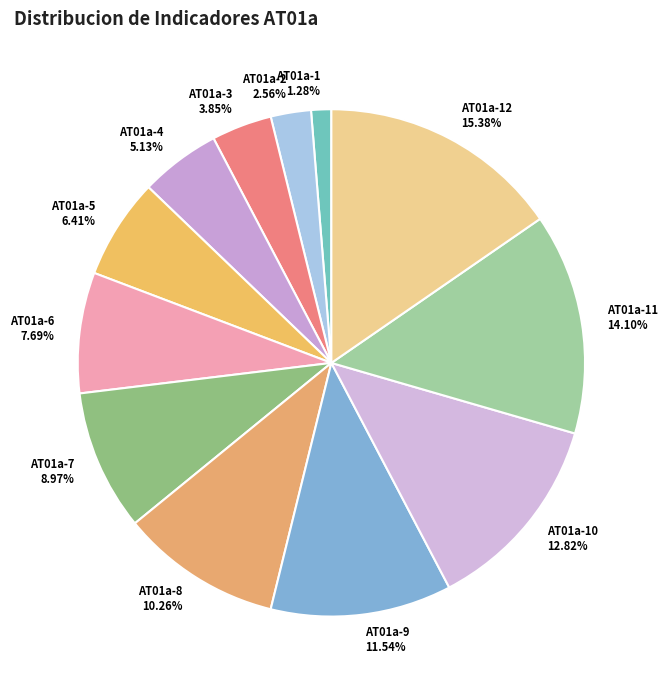

Is the sum of AT01a-5 and AT01a-12 greater than half?

No